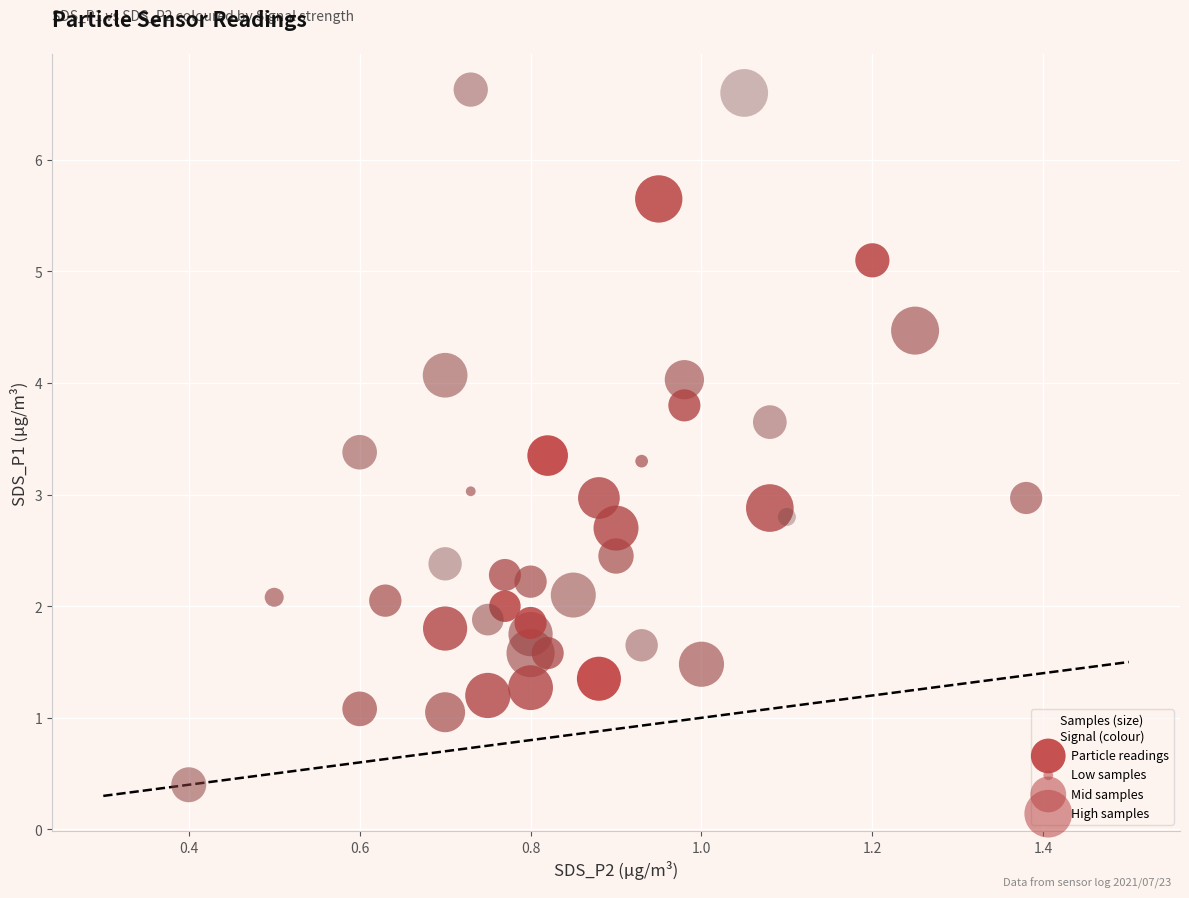

What is the range of Y values (max minus min)?

6.2